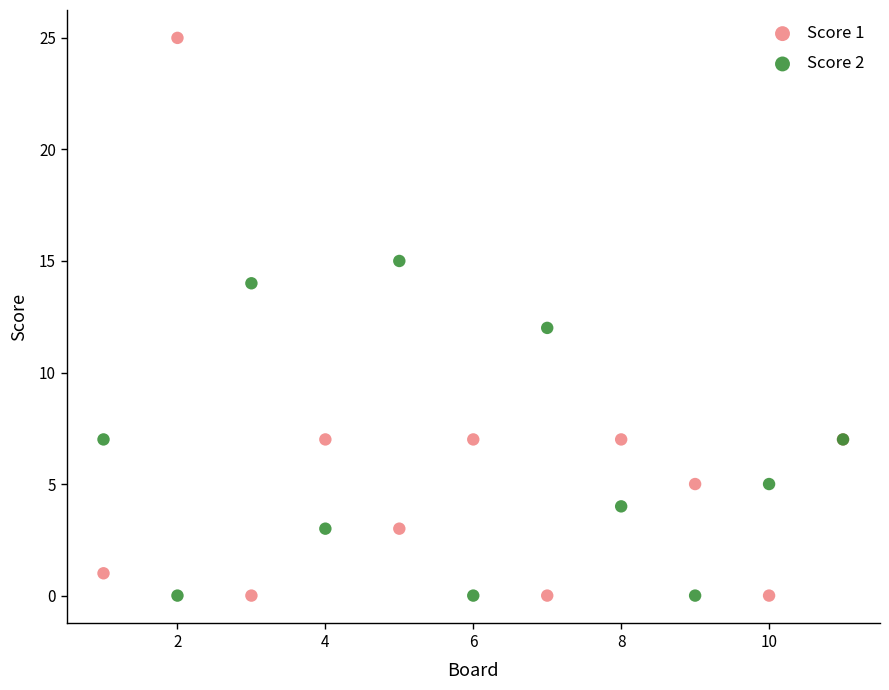

What is the X range (max minus min) for the scatter plot?

10